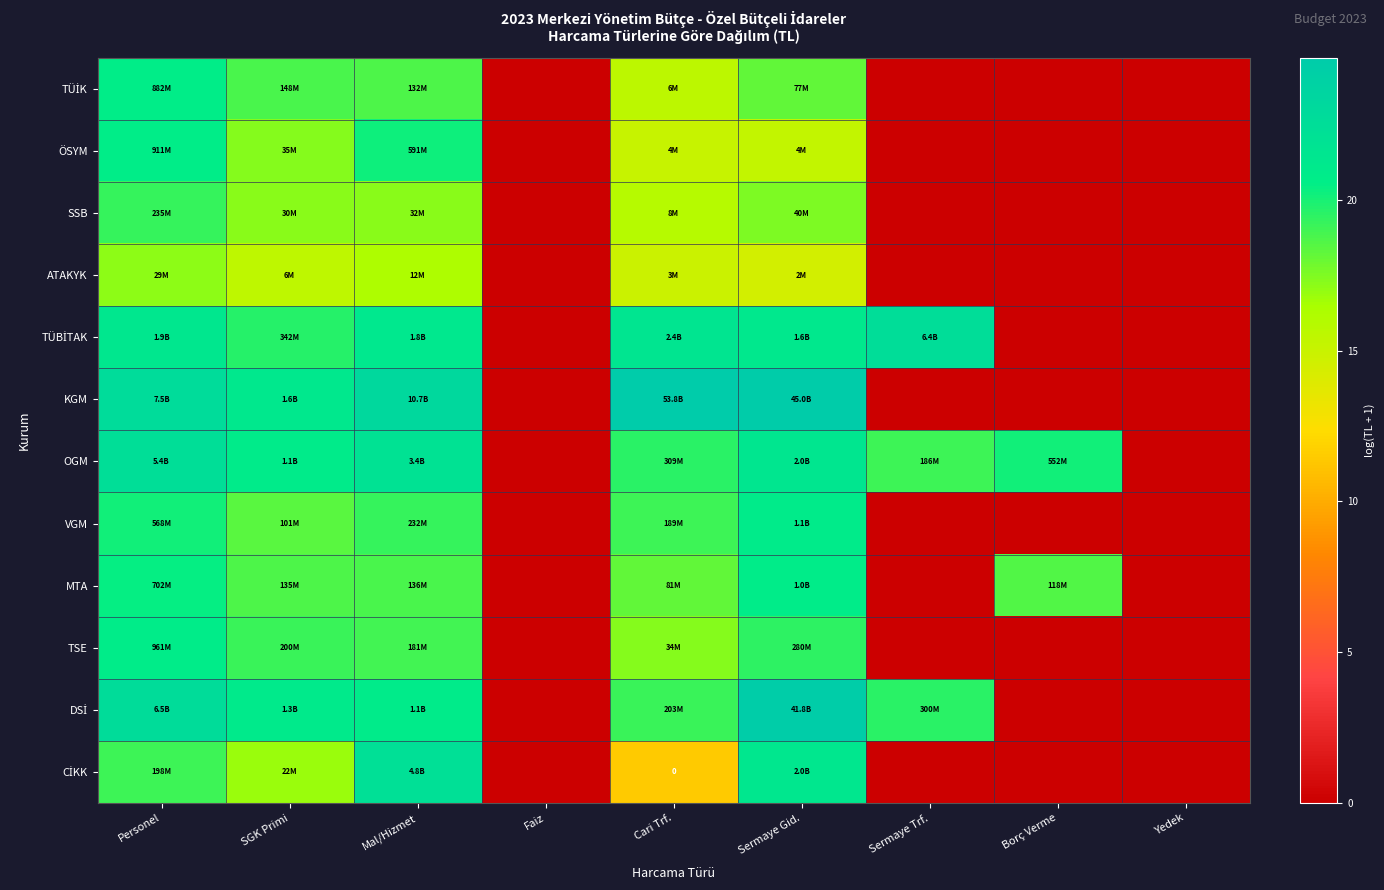

How many positive values does the TÜİK series have?

5